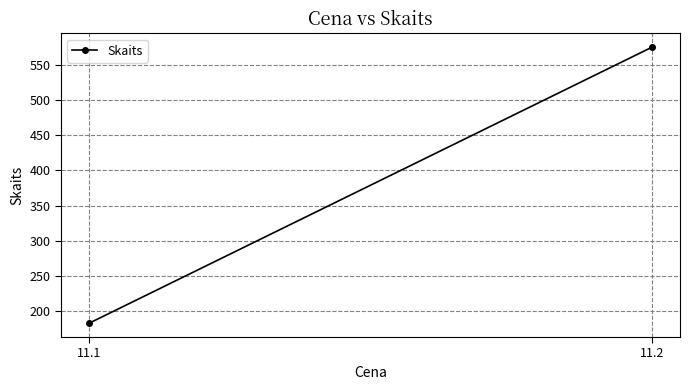

What is the approximate value at 11.1, to the nearest 5?

185